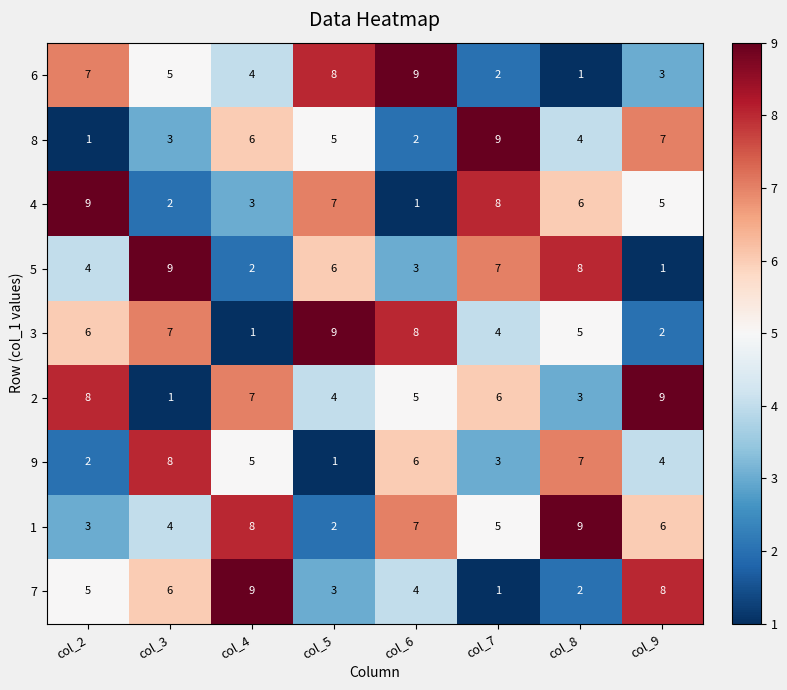

How many 7 values are between 3 and 8?

5